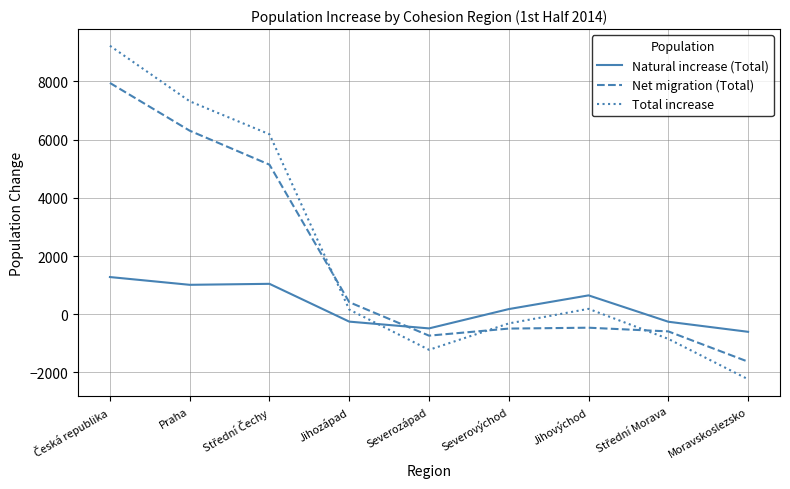

What is the spread (max minus min) of values at Moravskoslezsko?

1631